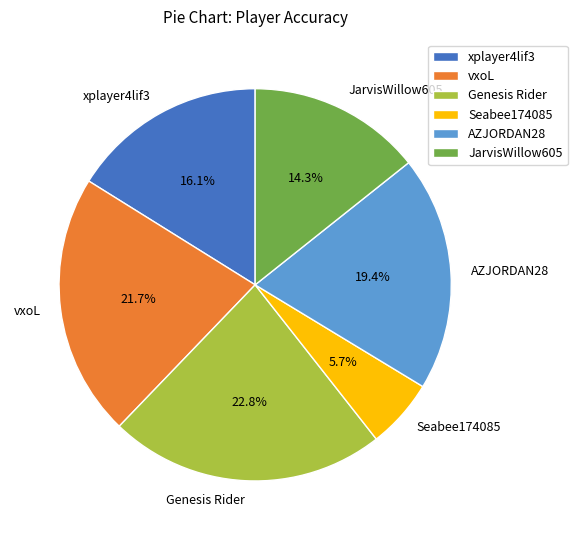

Count the number of slices in the pie.

6